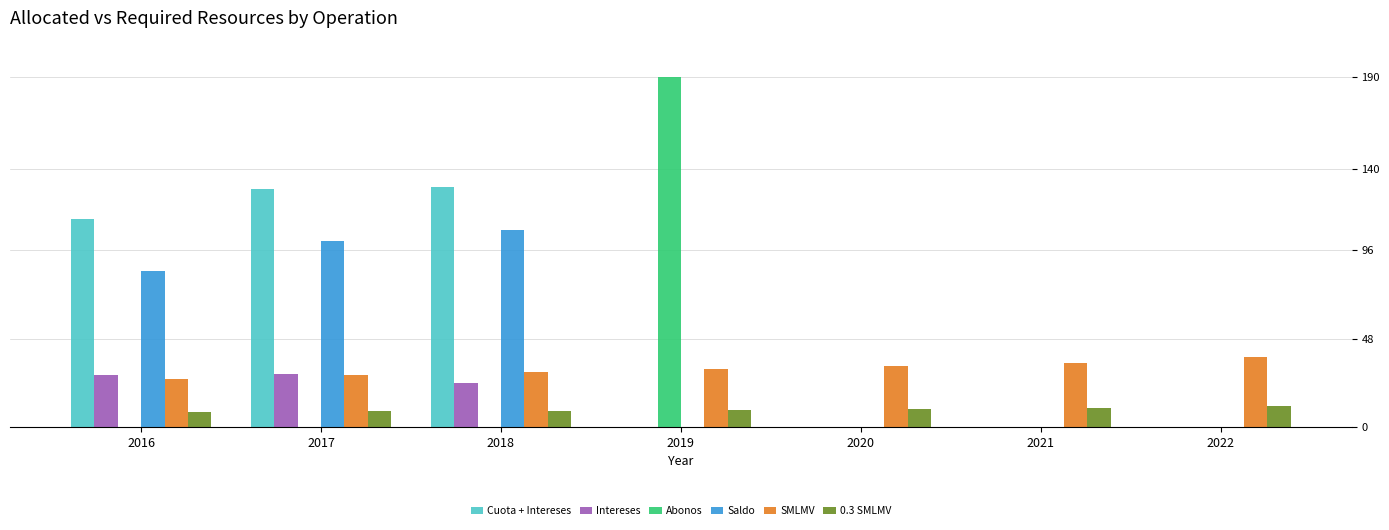

Is it true that Intereses equals 28.5 at 2017?

True